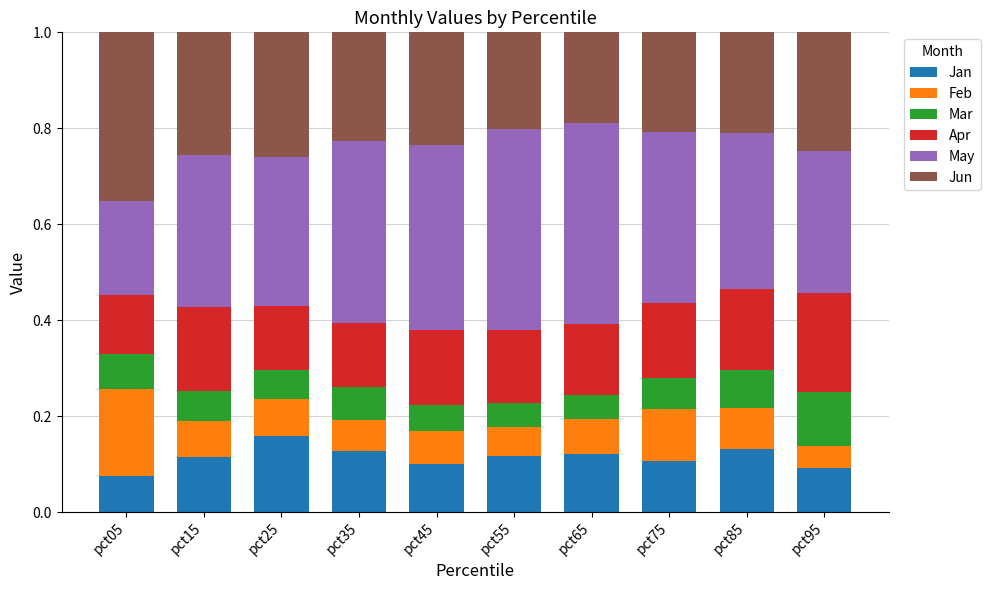

How many data points does each series have?

10